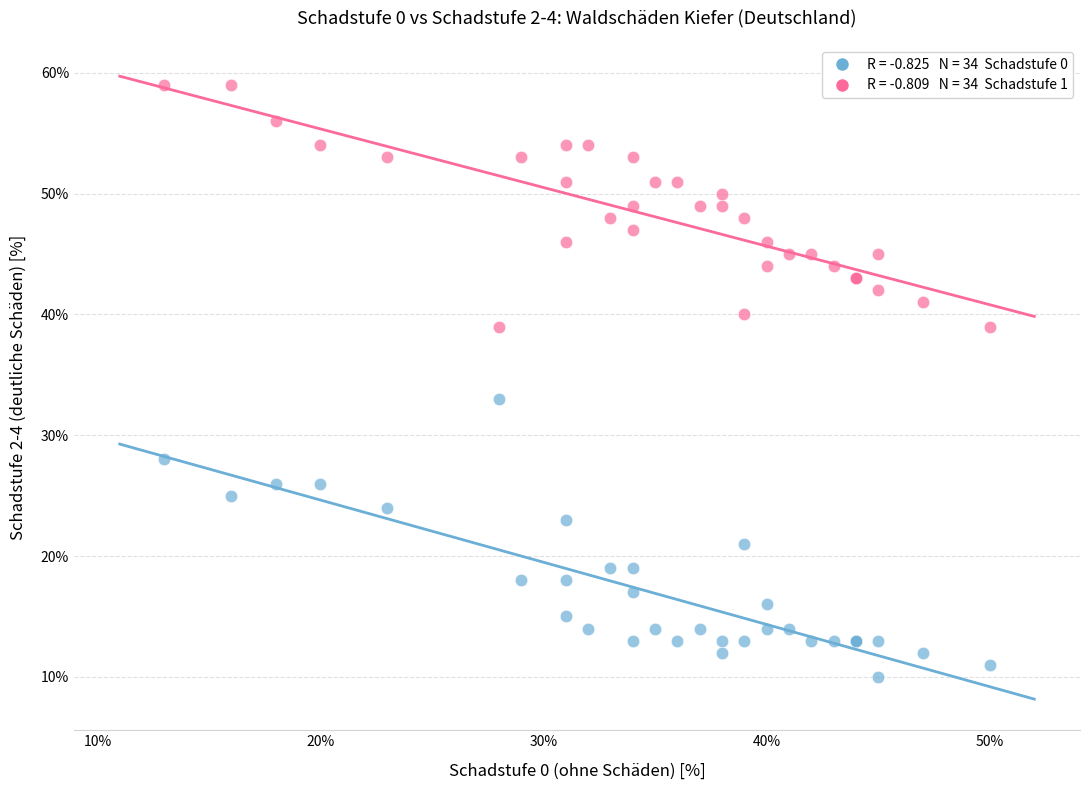

Across all series, what Y value is closest to 34?

33